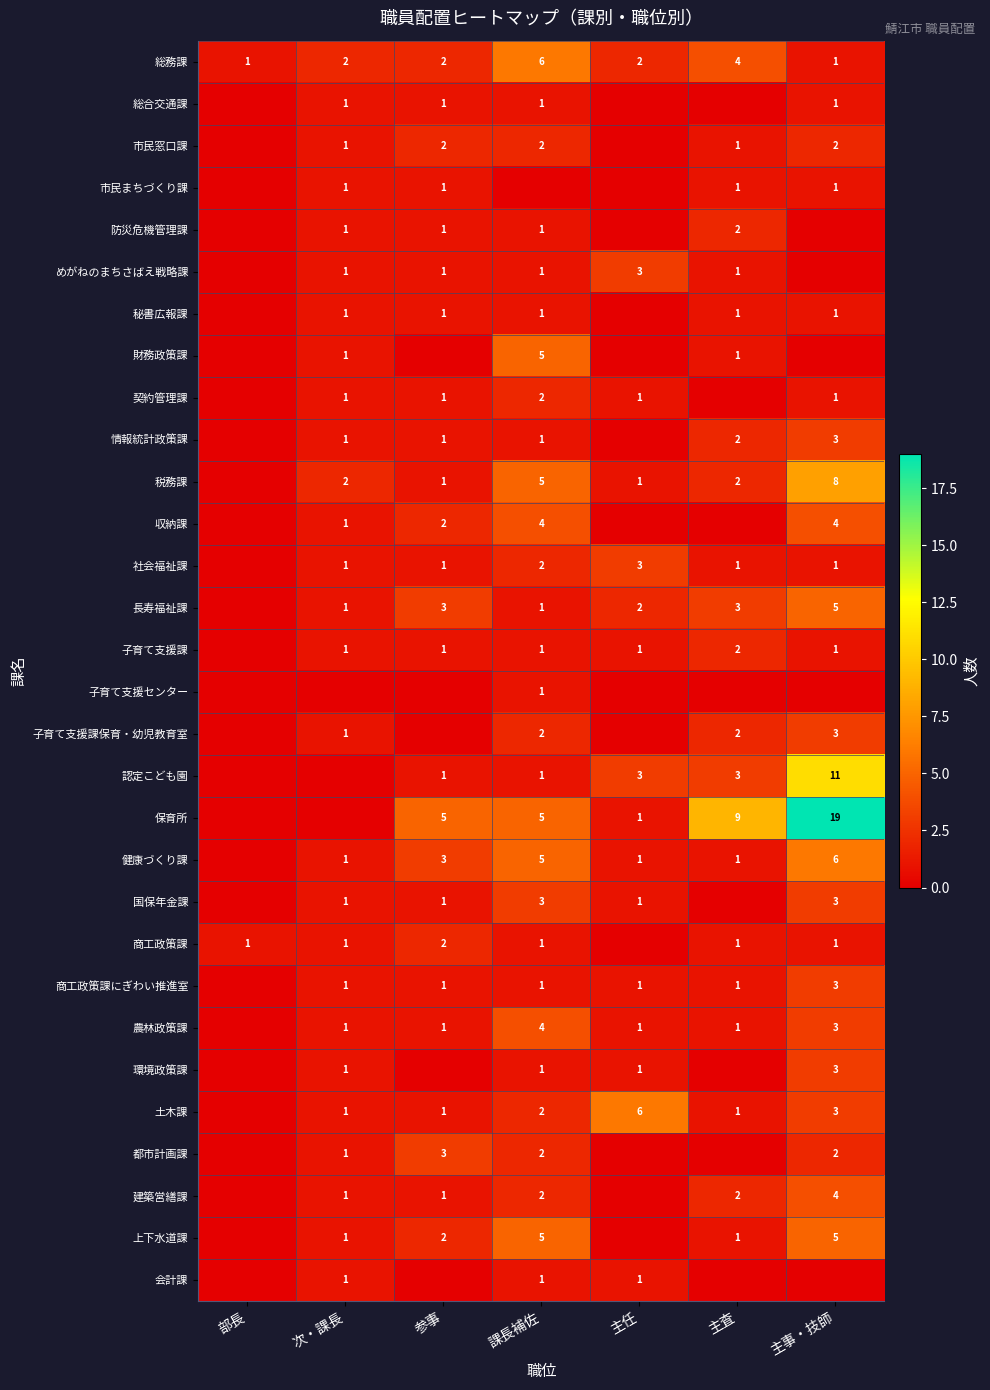

Which label corresponds to the largest value in the chart?

主事・技師